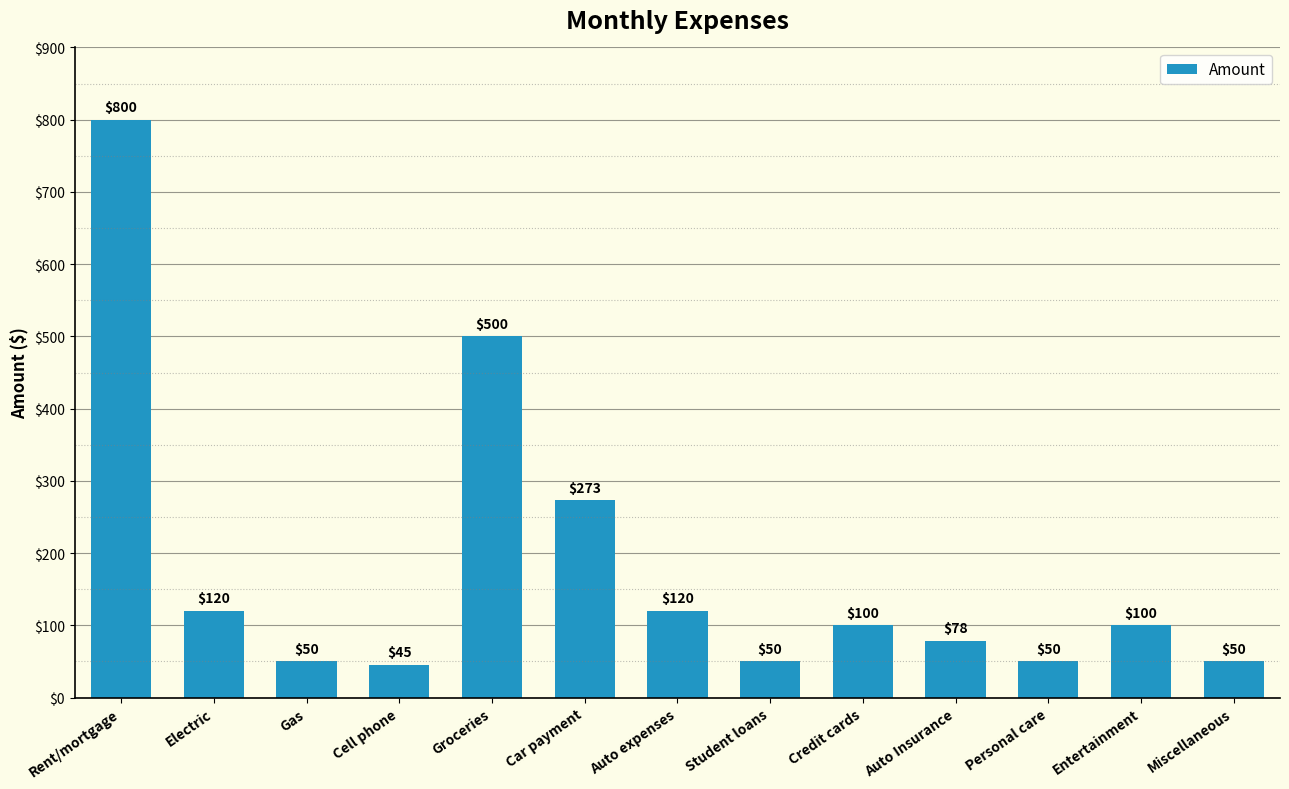

Reading left to right, list all the values displayed in this chart.

800	120	50	45	500	273	120	50	100	78	50	100	50